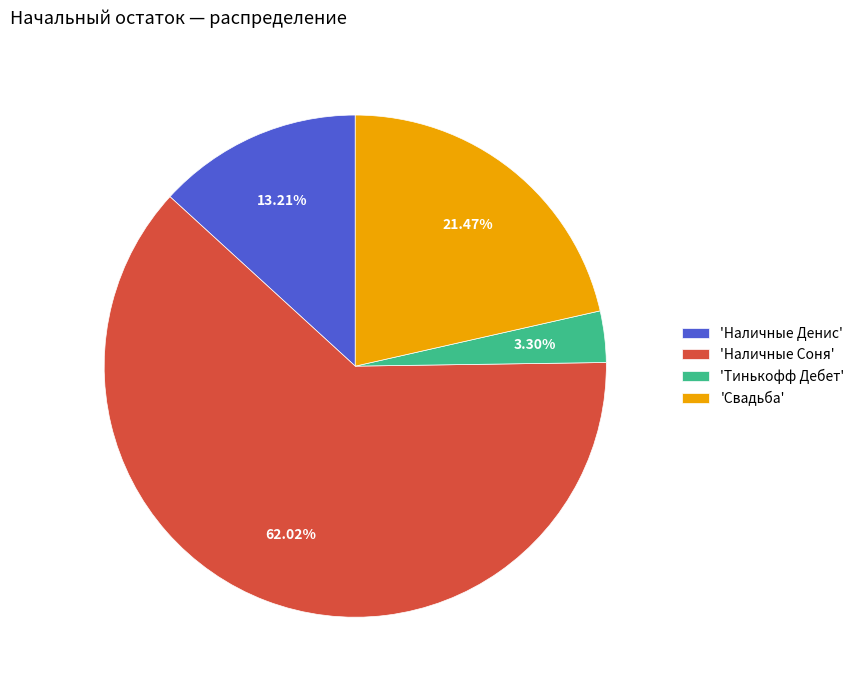

Does 'Наличные Соня' represent more than half of the total?

Yes